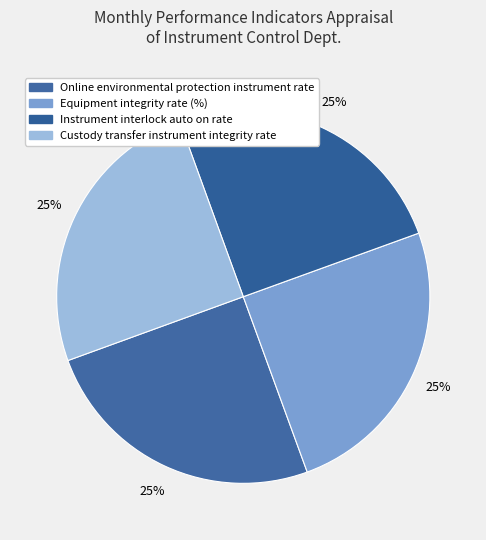

Rank the categories by value from lowest to highest.

Equipment integrity rate (%), Online environmental protection instrument rate, Instrument interlock auto on rate, Custody transfer instrument integrity rate